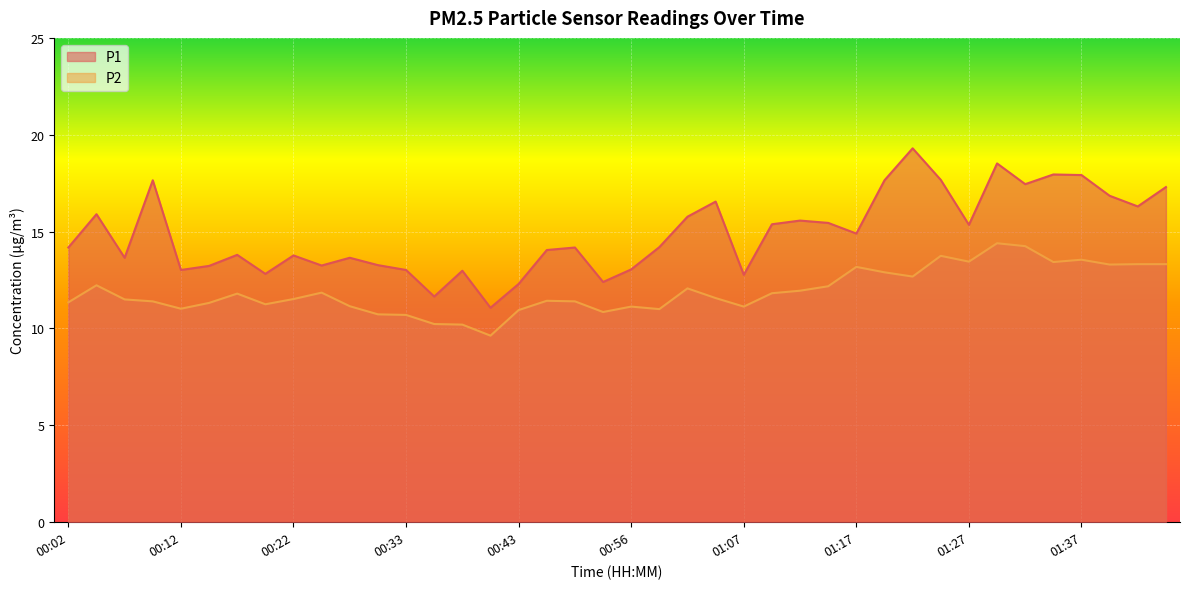

What is the spread (max minus min) of values at 00:22?

2.2